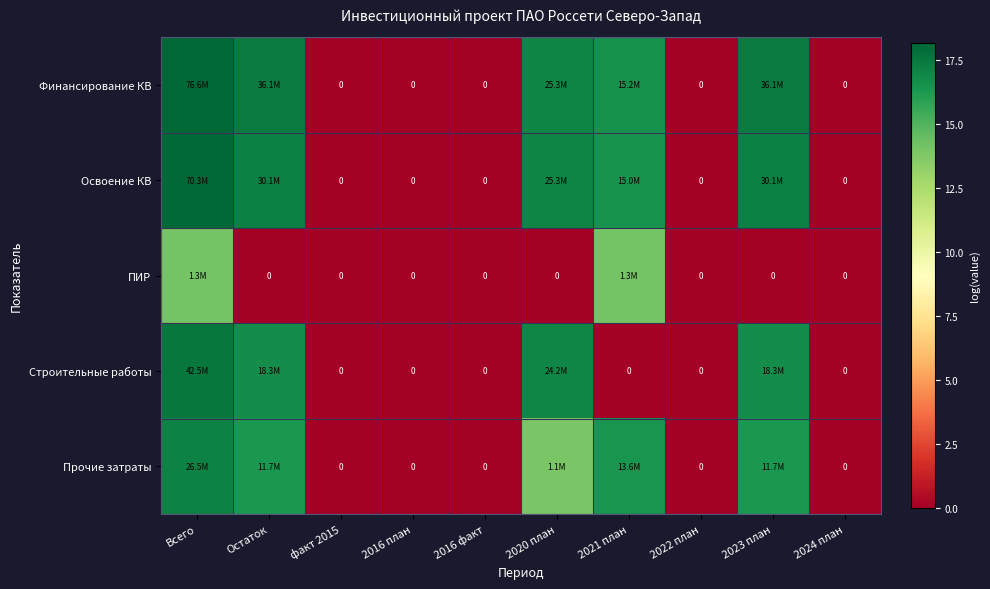

Where does the Финансирование КВ series first go above 16?

Всего